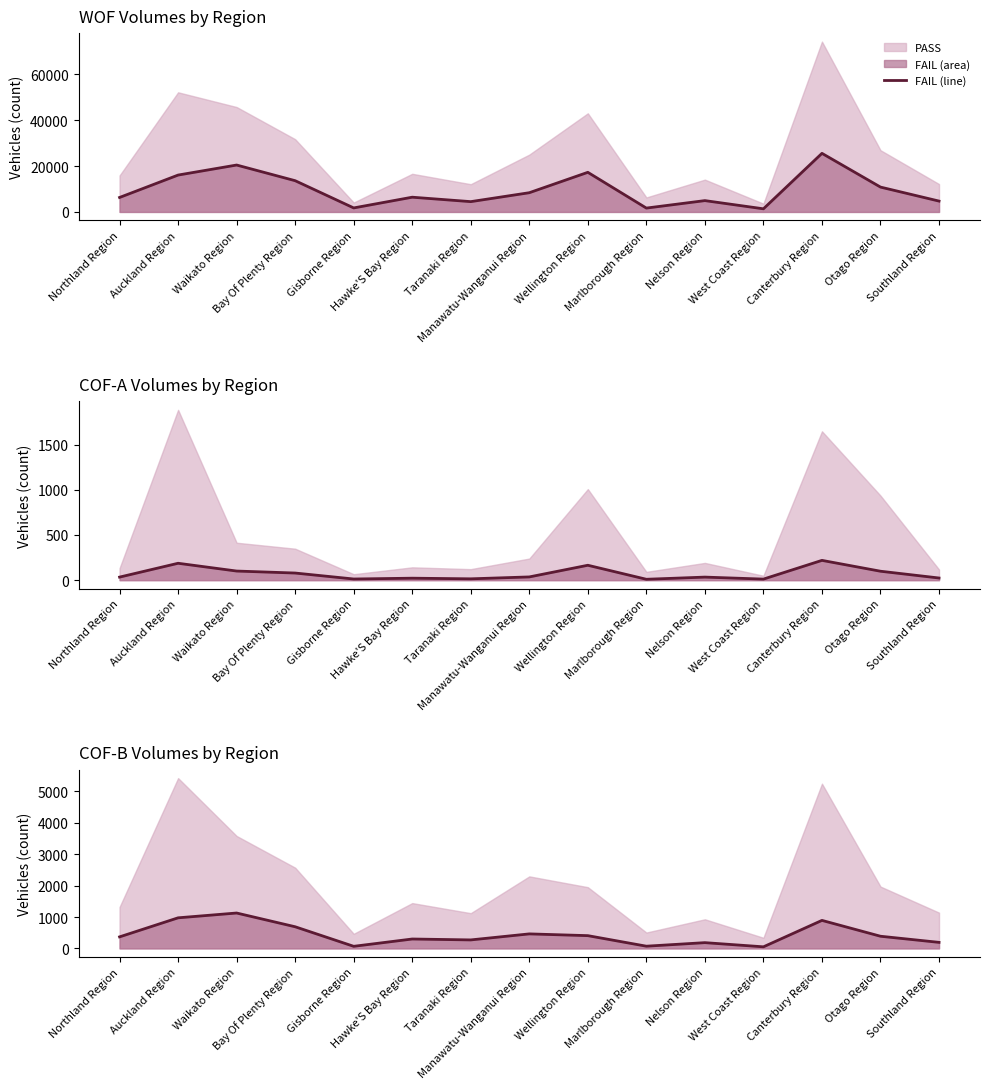

What is the ratio of the value at Marlborough Region to the value at Wellington Region?

0.2